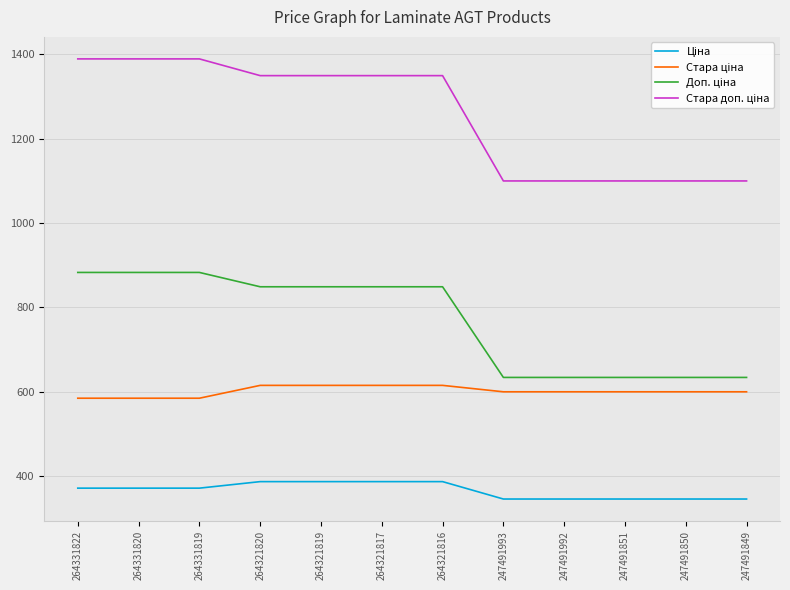

What is the minimum value shown in the chart?

345.6